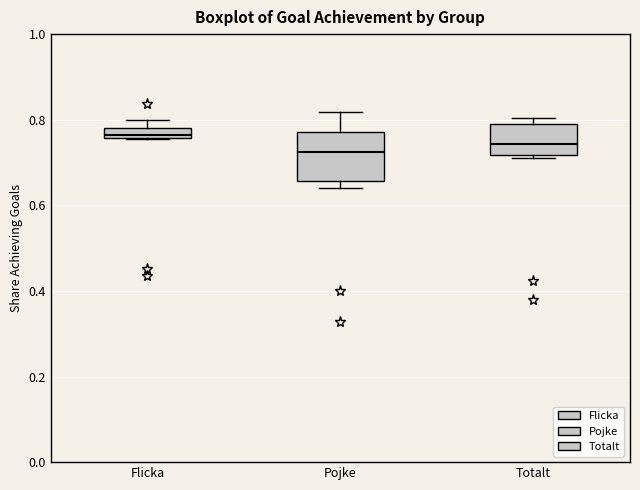

Where does the median line of the box for Totalt sit on the y-axis? The values are not printed on the chart, so give them approximately, as read against the axis.

0.74